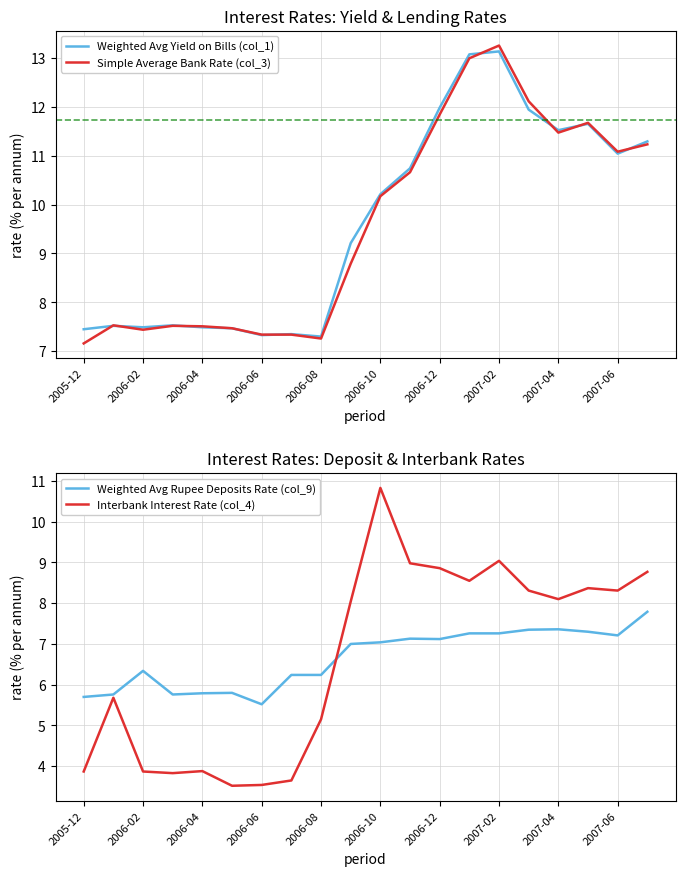

Reading right to left, extract all data points from this chart.

Weighted Avg Yield on Bills (col_1): 11.3	11.0	11.7	11.5	11.9	13.1	13.1	12.0	10.7	10.2	9.2	7.3	7.3	7.3	7.5	7.5	7.5	7.5	7.5	7.5
Simple Average Bank Rate (col_3): 11.2	11.1	11.7	11.5	12.1	13.2	13.0	11.8	10.7	10.2	8.8	7.3	7.3	7.3	7.5	7.5	7.5	7.4	7.5	7.2
Weighted Avg Rupee Deposits Rate (col_9): 7.8	7.2	7.3	7.4	7.3	7.3	7.3	7.1	7.1	7.0	7.0	6.2	6.2	5.5	5.8	5.8	5.8	6.3	5.8	5.7
Interbank Interest Rate (col_4): 8.8	8.3	8.4	8.1	8.3	9.0	8.6	8.9	9.0	10.8	8.0	5.2	3.6	3.5	3.5	3.9	3.8	3.9	5.7	3.9